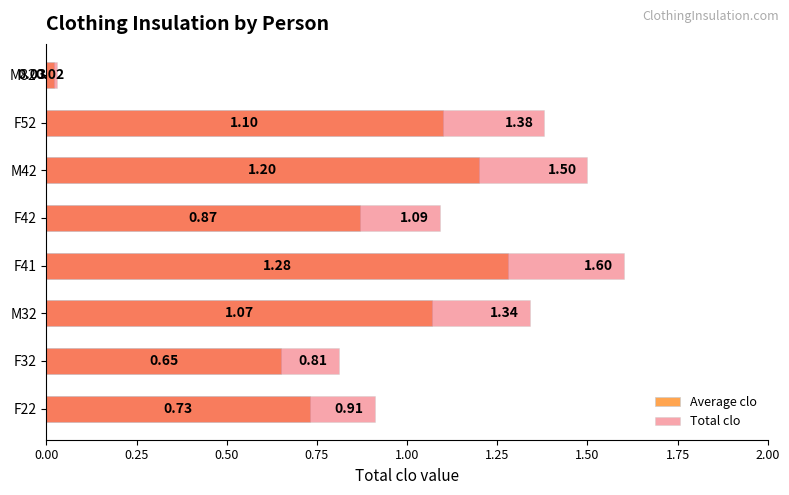

Reading left to right, what are all the values shown in this chart?

Average clo: 0.7	0.7	1.1	1.3	0.9	1.2	1.1	0.0
Total clo: 0.9	0.8	1.3	1.6	1.1	1.5	1.4	0.0